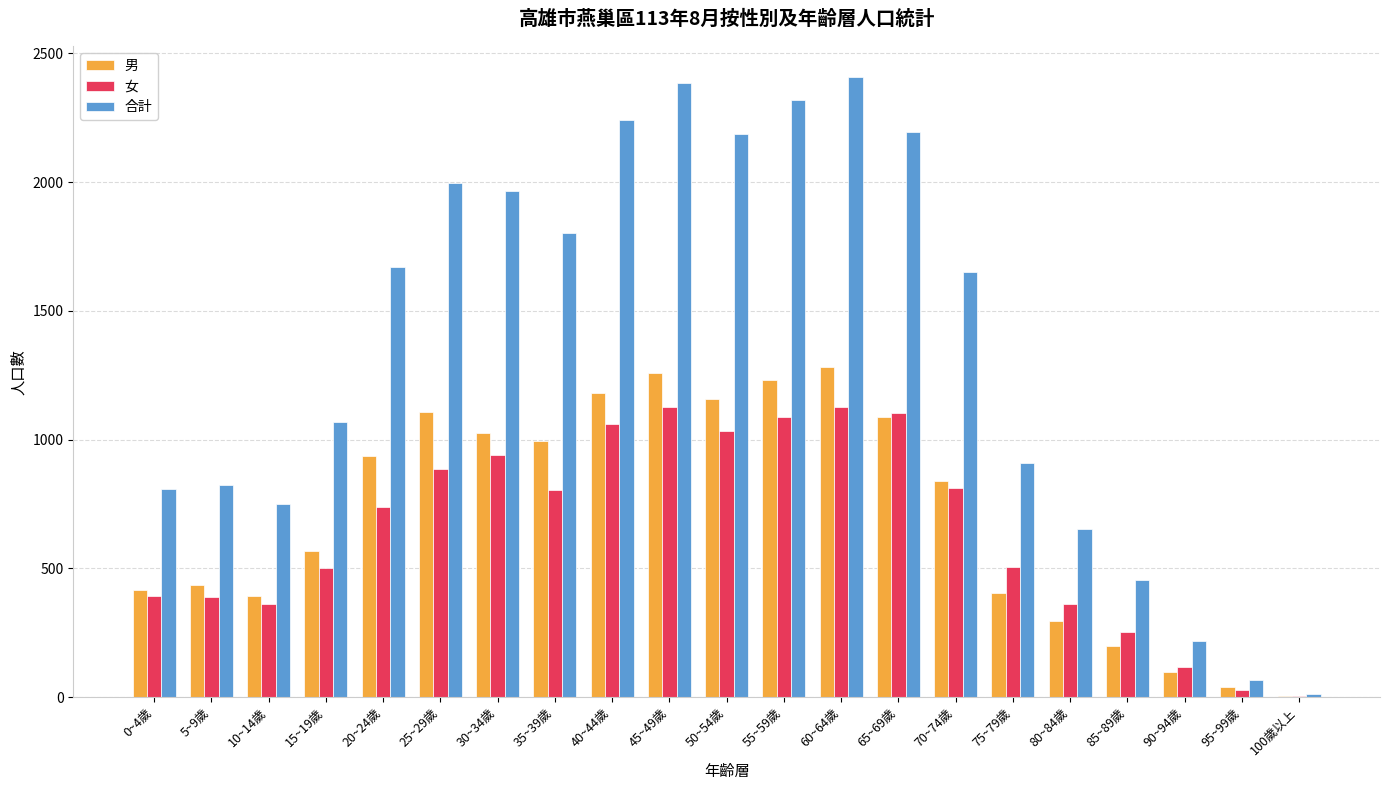

Which series changed the most between 10~14歲 and 20~24歲?

合計